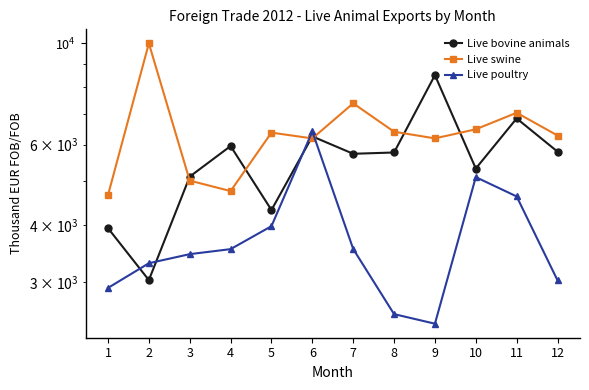

Rank the series by their maximum value, from highest to lowest.

Live swine, Live bovine animals, Live poultry